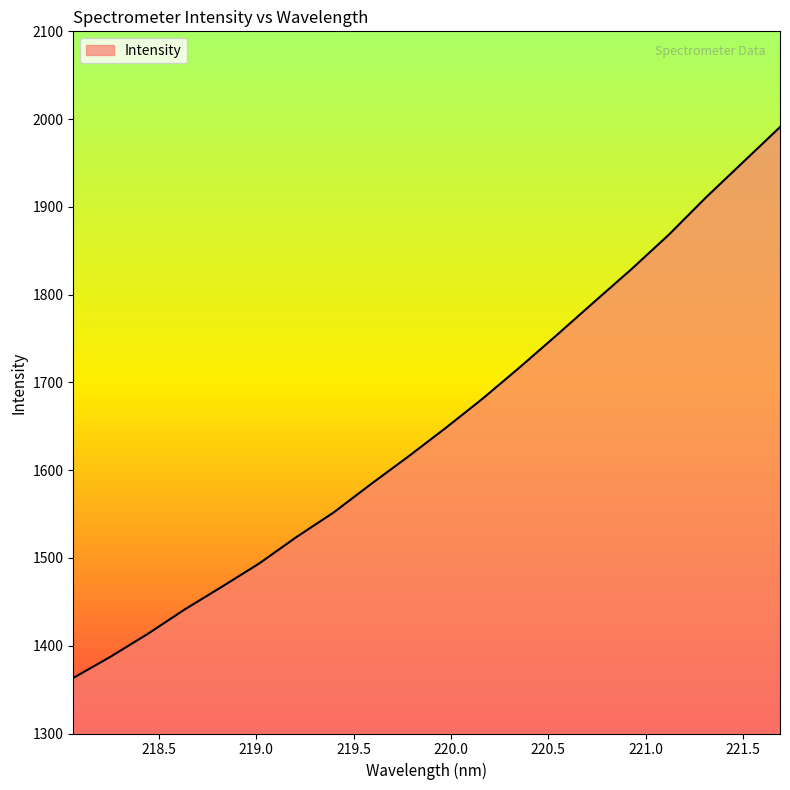

What is the difference between the maximum and minimum values?

627.7